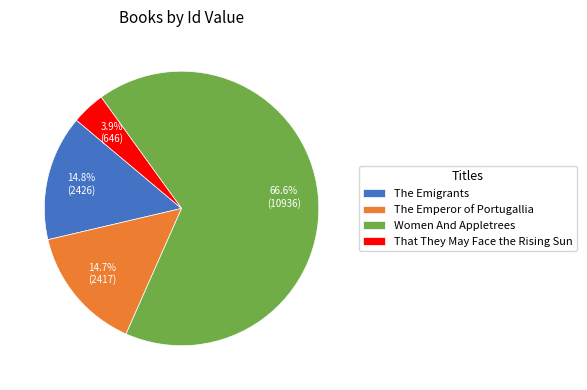

How many slices are in this pie chart?

4